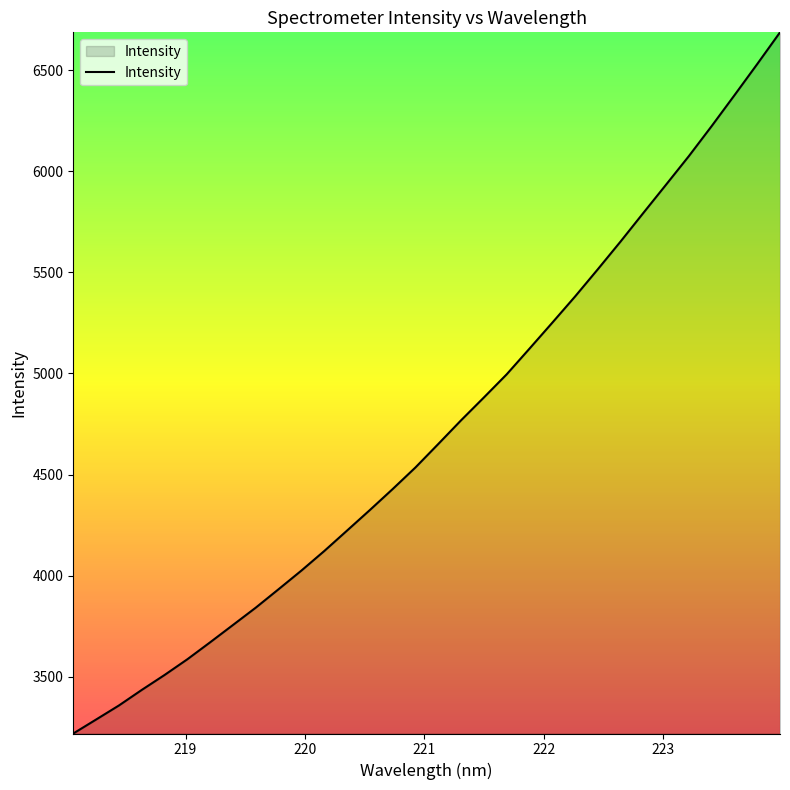

What is the difference between the maximum and minimum values?

3466.4